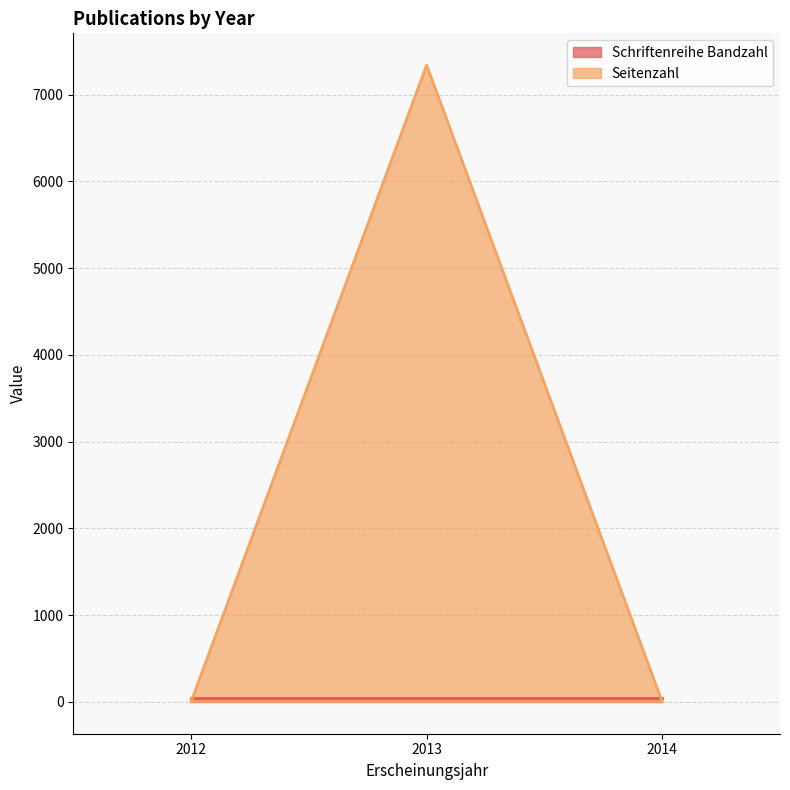

Which series has the widest spread of values?

Seitenzahl